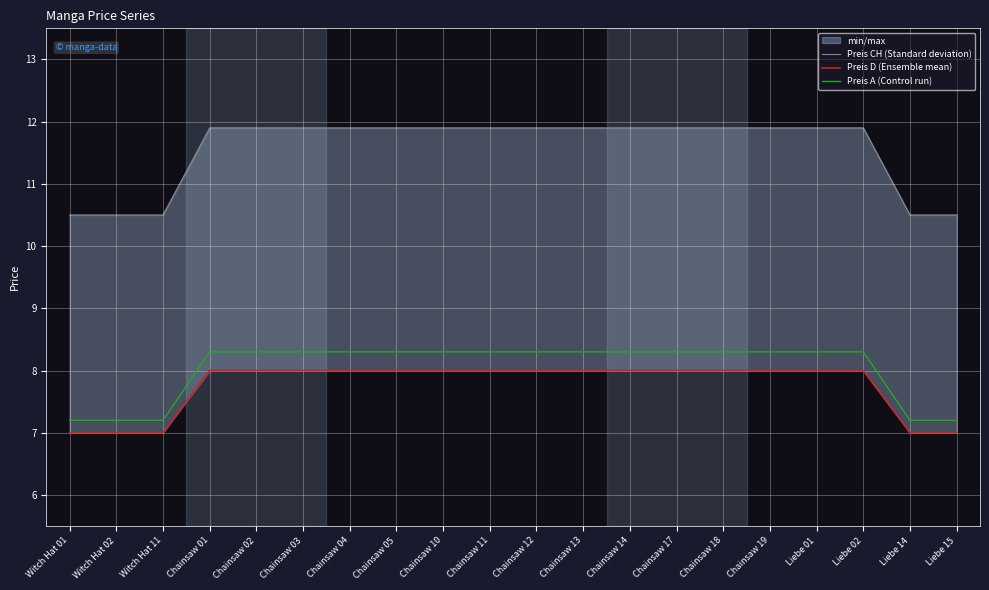

What is the label of the 15th point from the right?

Chainsaw 03